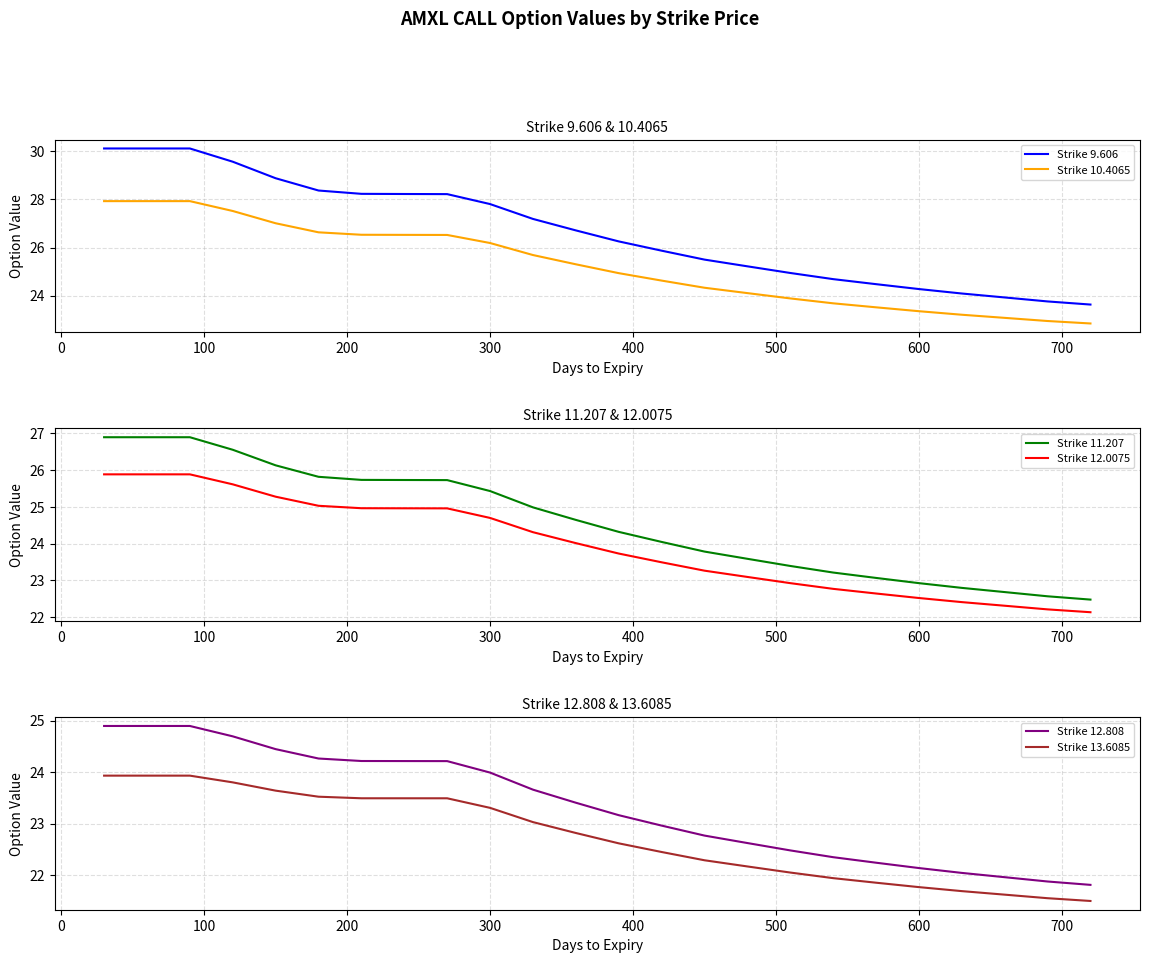

Is it true that Strike 13.6085 equals 21.8 at 600?

True